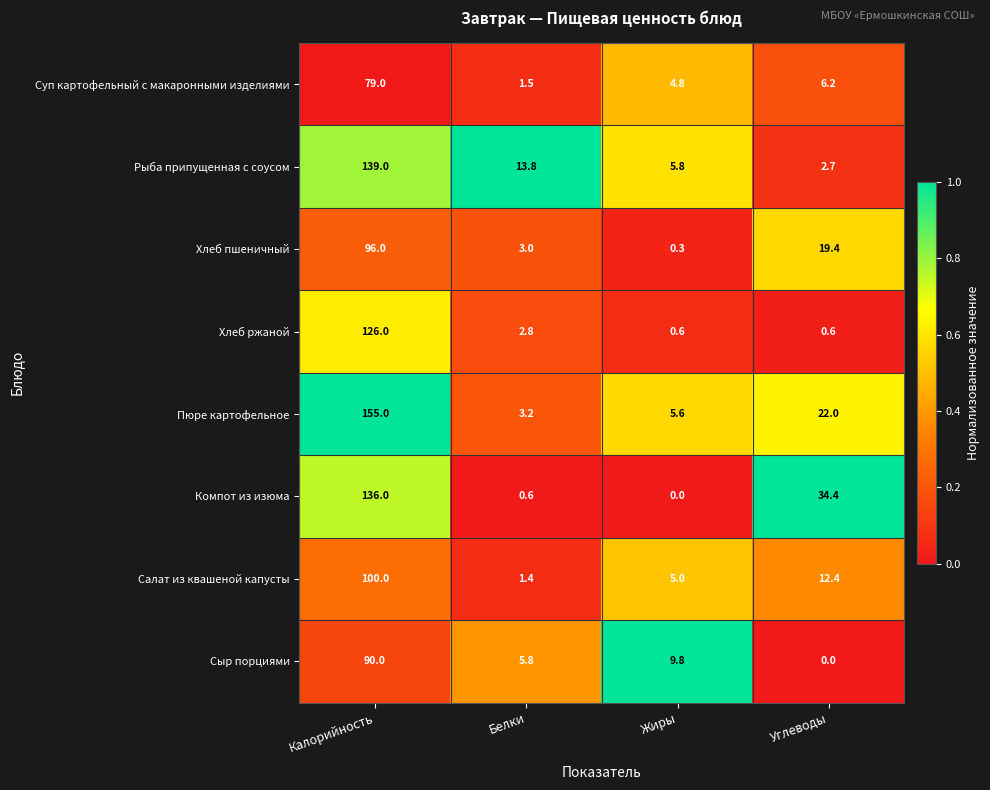

What is the total value across all series at Жиры?

31.9